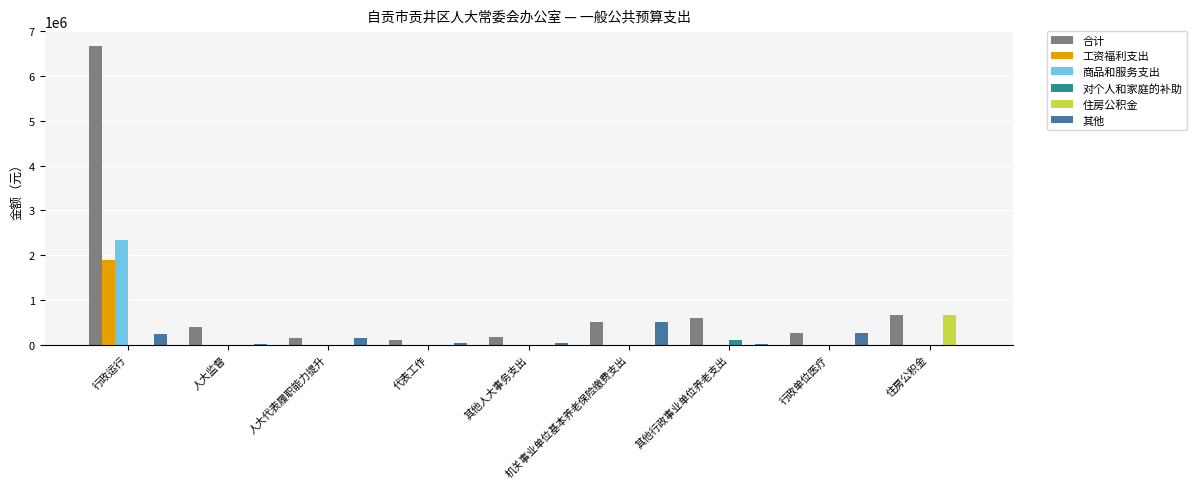

Between 行政运行 and 其他人大事务支出, which series saw the biggest shift?

合计